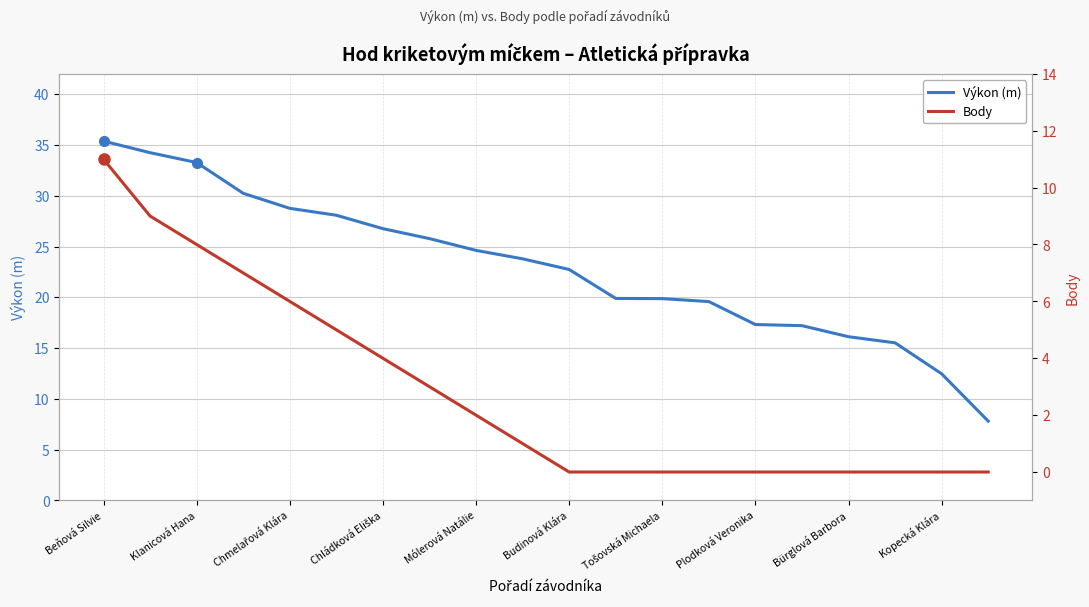

What is the lowest value of the Výkon (m) series?

7.8